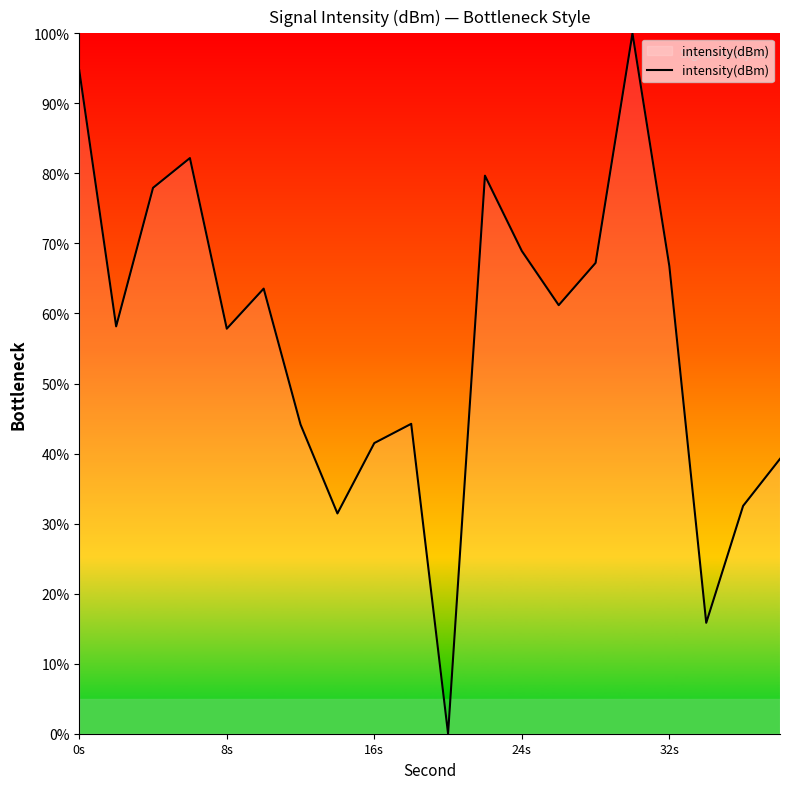

What is the maximum value shown in the chart?

100.0